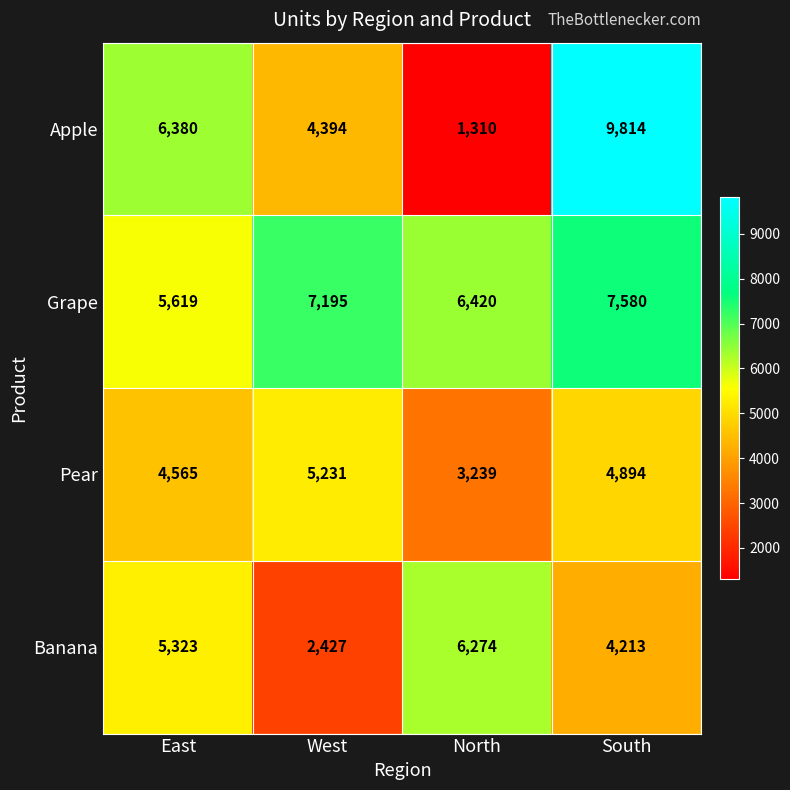

How many values in the Banana series are below 5323?

2